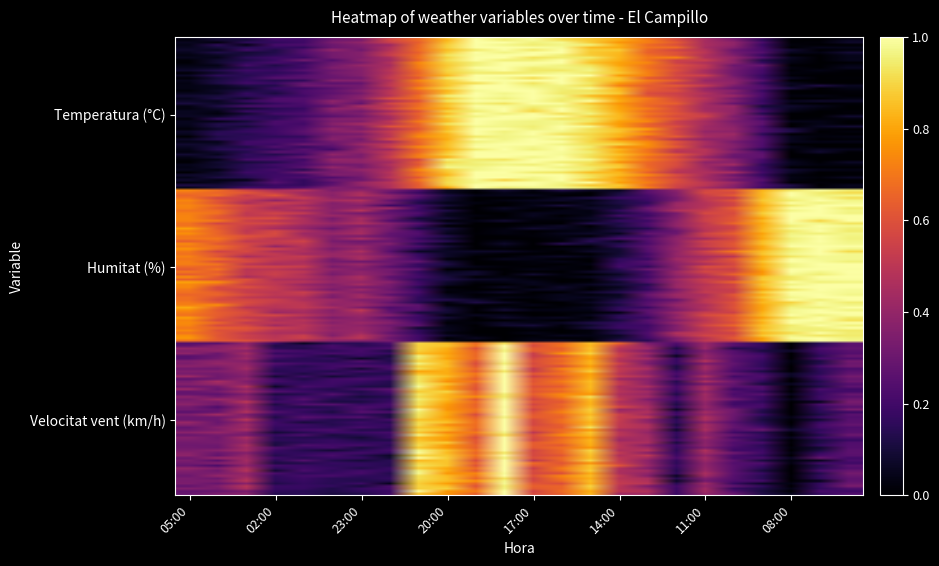

Reading left to right, extract all data points from this chart.

Temperatura: 05:00=0.0	04:00=0.1	03:00=0.1	02:00=0.1	01:00=0.2	00:00=0.3	23:00=0.4	22:00=0.5	21:00=0.7	20:00=0.8	19:00=1.0	18:00=1.0	17:00=1.0	16:00=0.9	15:00=0.9	14:00=0.8	13:00=0.6	12:00=0.6	11:00=0.4	10:00=0.4	09:00=0.2	08:00=0.0	07:00=0.0	06:00=0.0
Humitat: 05:00=0.7	04:00=0.6	03:00=0.5	02:00=0.5	01:00=0.4	00:00=0.4	23:00=0.4	22:00=0.3	21:00=0.2	20:00=0.1	19:00=0.0	18:00=0.0	17:00=0.0	16:00=0.0	15:00=0.0	14:00=0.1	13:00=0.2	12:00=0.4	11:00=0.5	10:00=0.6	09:00=0.9	08:00=1.0	07:00=1.0	06:00=1.0
Velocitat_vent: 05:00=0.3	04:00=0.3	03:00=0.5	02:00=0.2	01:00=0.2	00:00=0.1	23:00=0.1	22:00=0.2	21:00=0.9	20:00=0.9	19:00=0.7	18:00=0.9	17:00=0.6	16:00=0.7	15:00=0.8	14:00=0.5	13:00=0.5	12:00=0.1	11:00=0.4	10:00=0.2	09:00=0.1	08:00=0.0	07:00=0.2	06:00=0.3